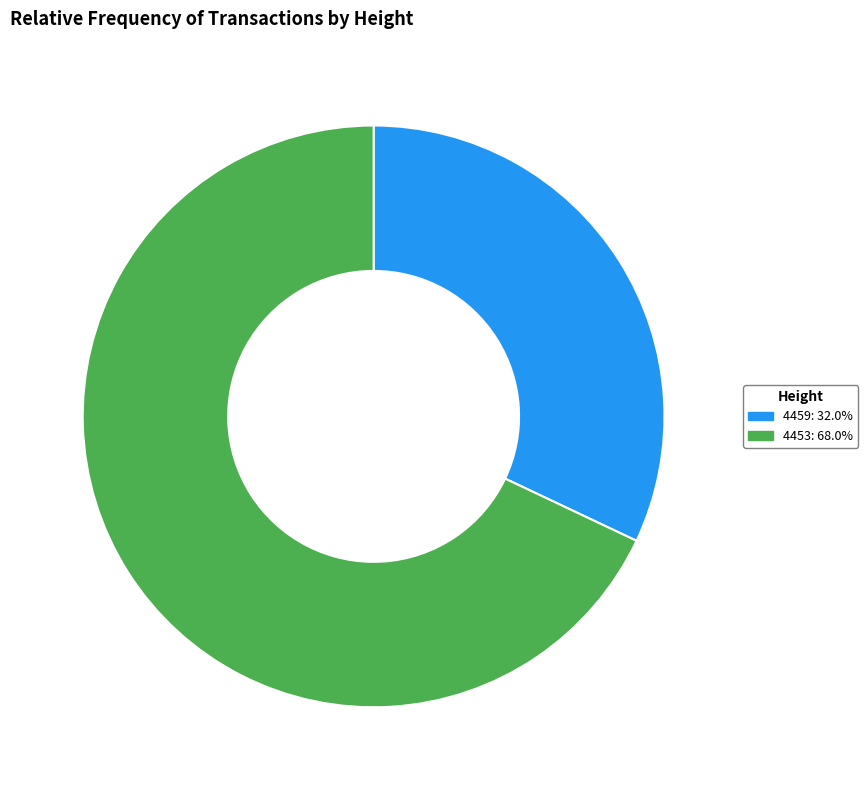

Is 4453 the majority of the pie?

Yes